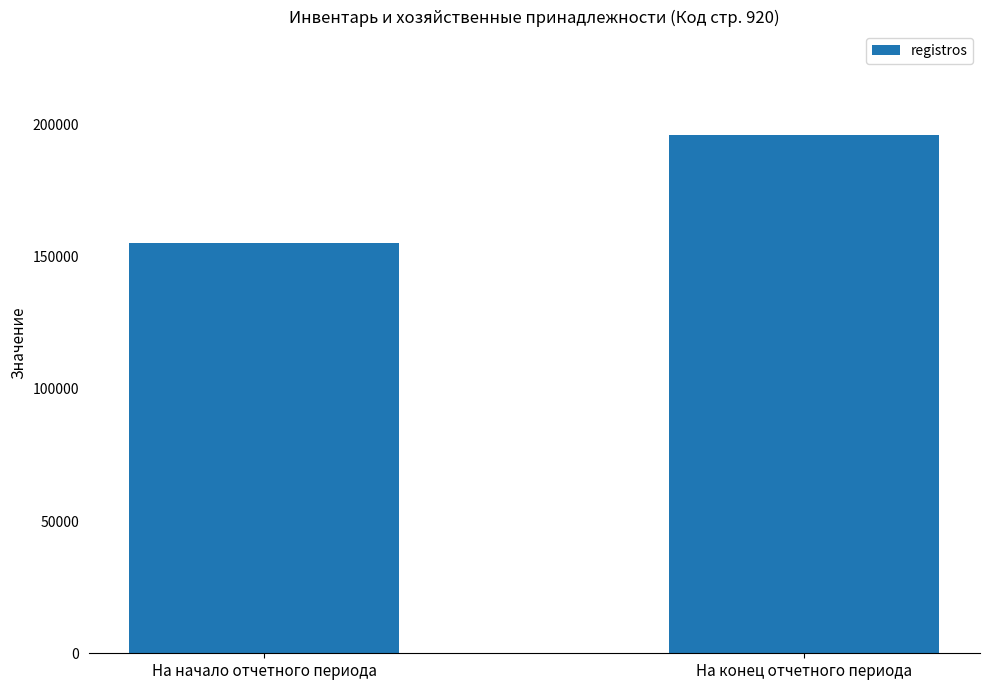

What position from the right is На конец отчетного периода?

1